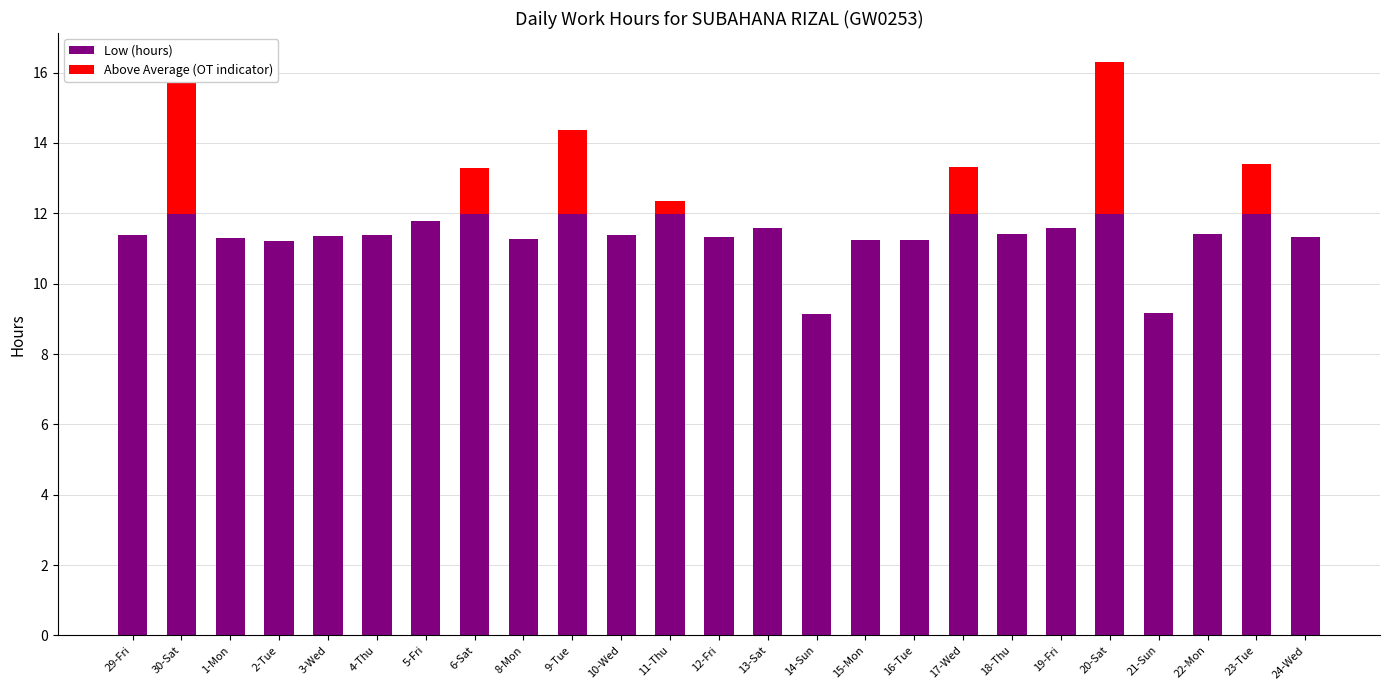

At which category is the sum across all series the highest?

20-Sat